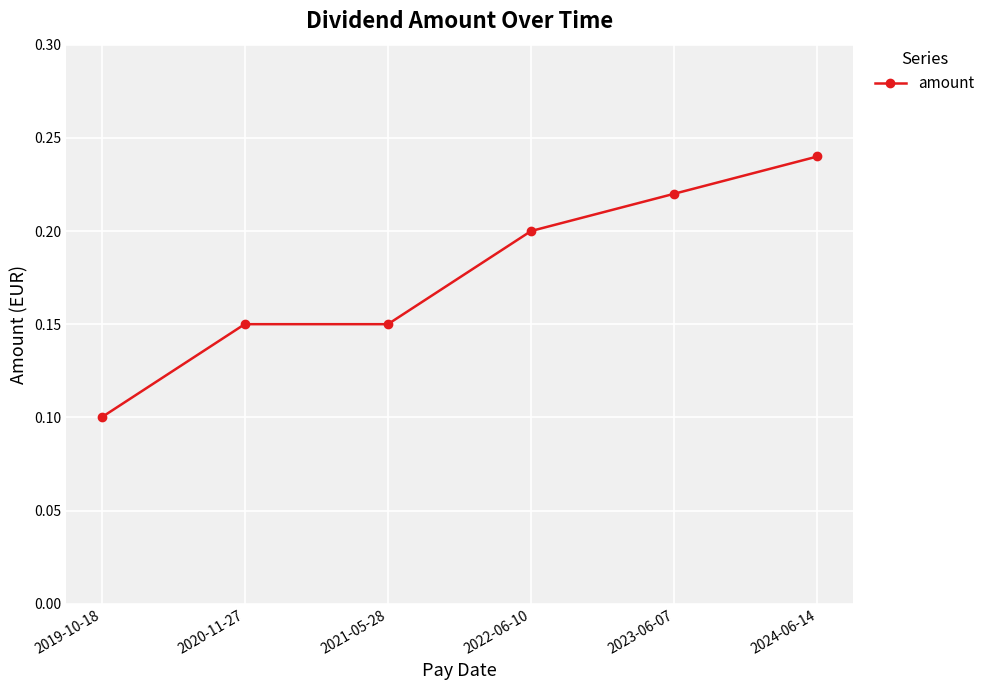

What is the label of the 3rd point from the left?

2021-05-28